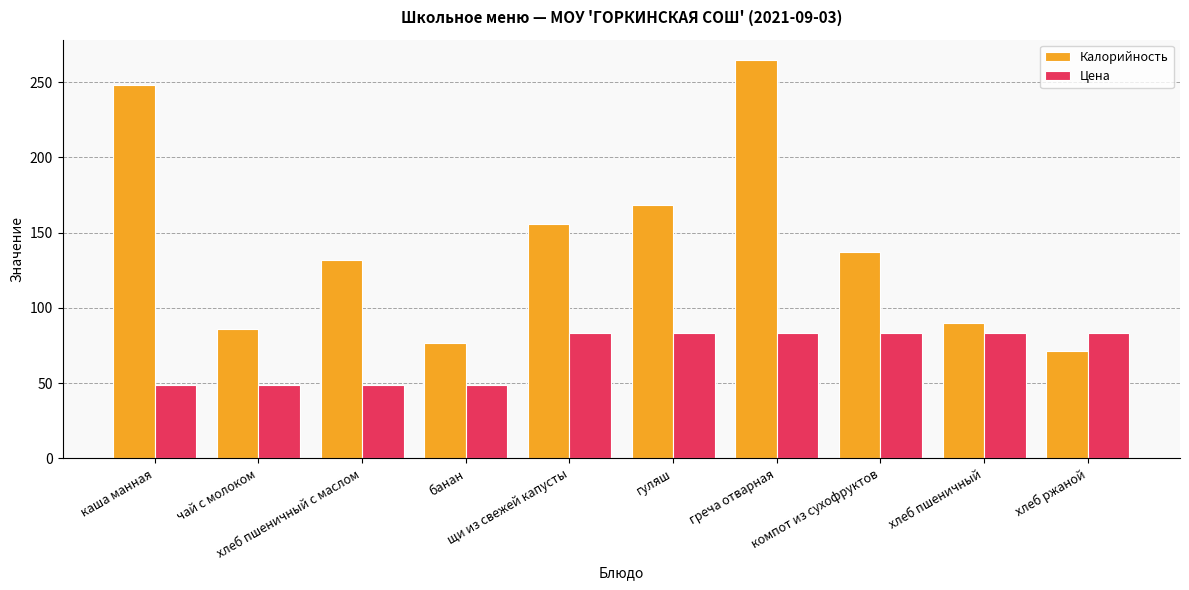

Is the value of Цена at греча отварная greater than the value of Калорийность at каша манная?

No